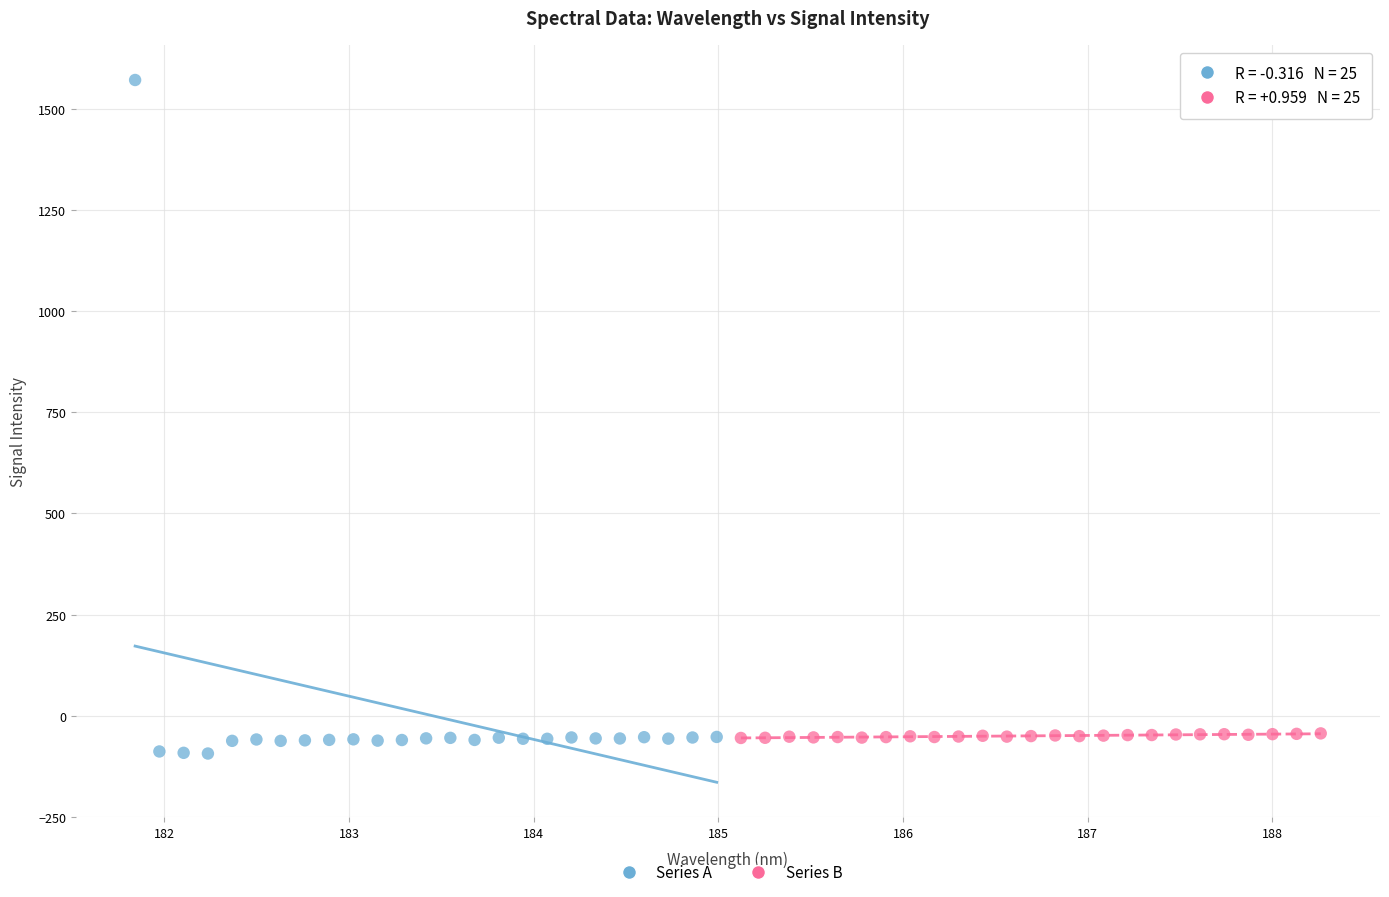

Which series contains the highest Y value?

Series A